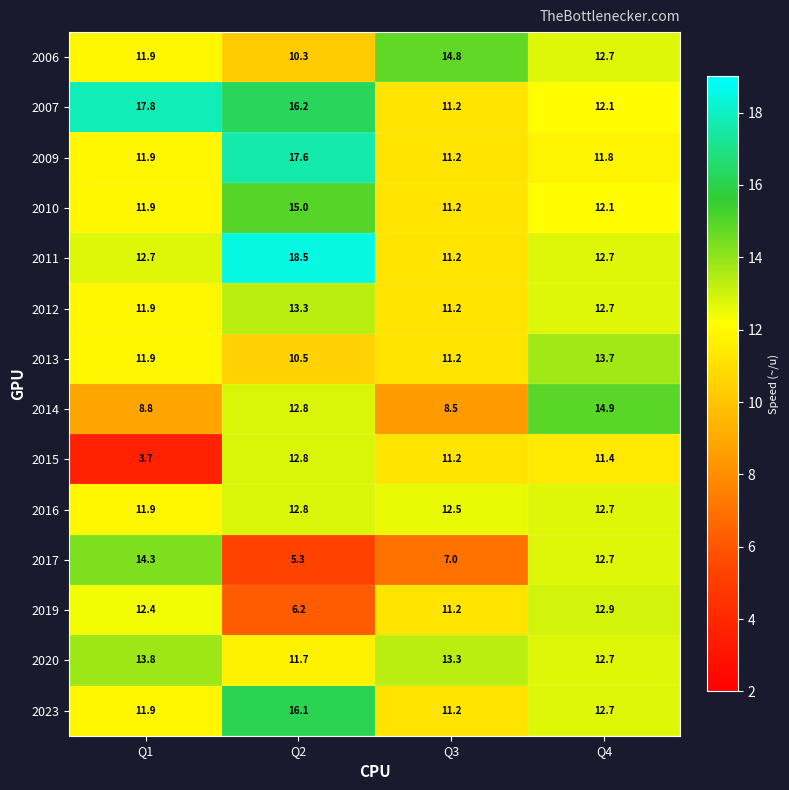

At how many categories does at least one series exceed 16?

2